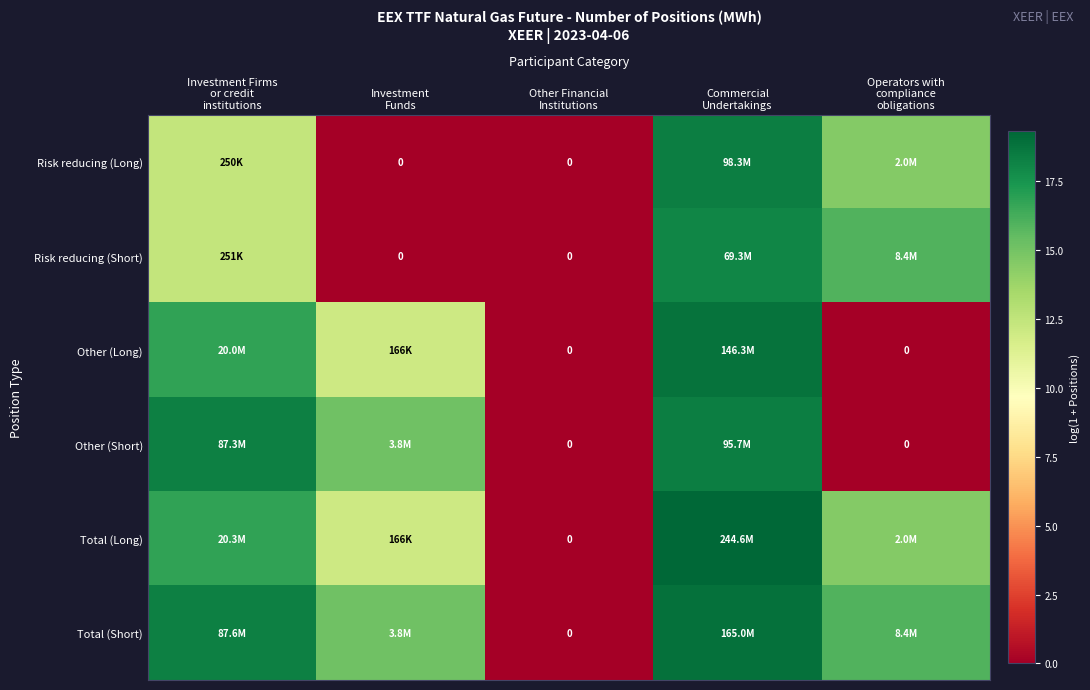

Is it true that Risk reducing (Short) equals 18.1 at Commercial Undertakings?

True